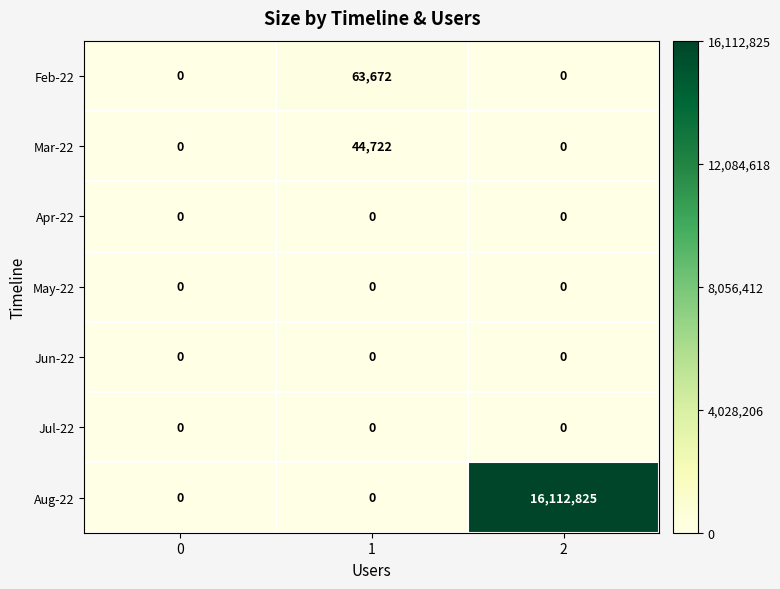

What is the spread (max minus min) of values at 2?

16112825